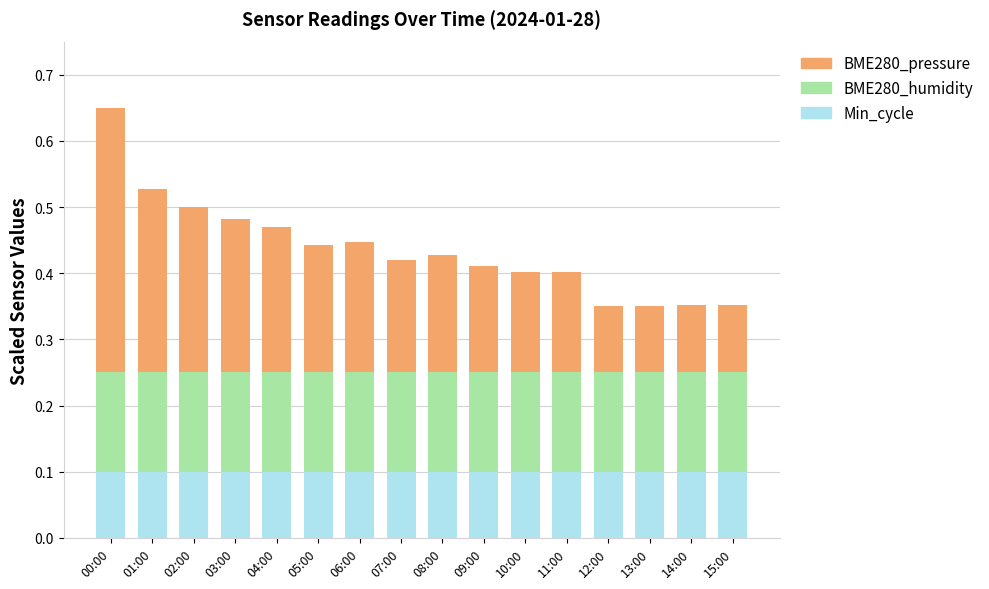

What is the total value across all series at 04:00?

0.5